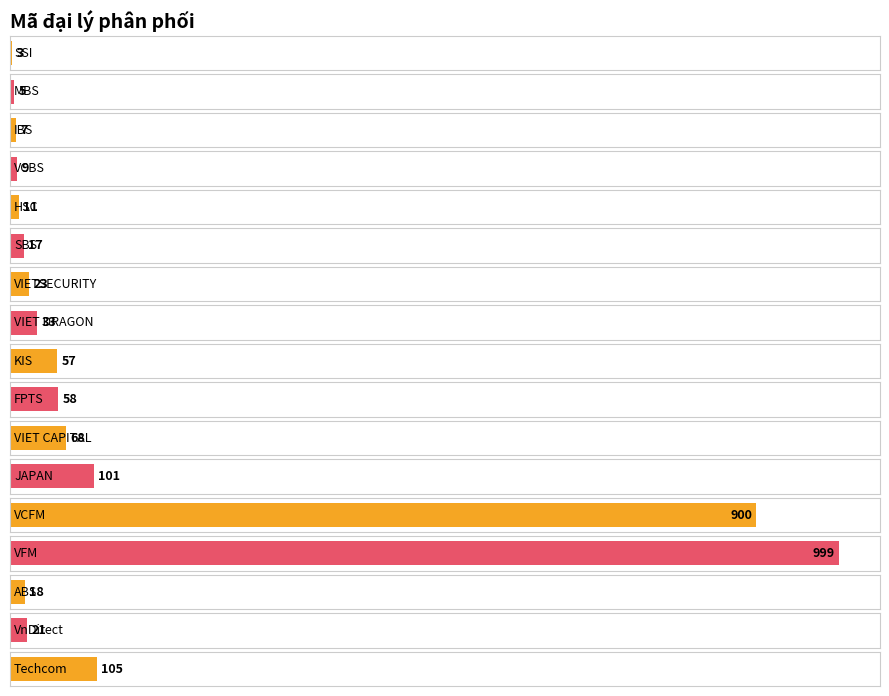

At which label is the value closest to 501?

Techcom